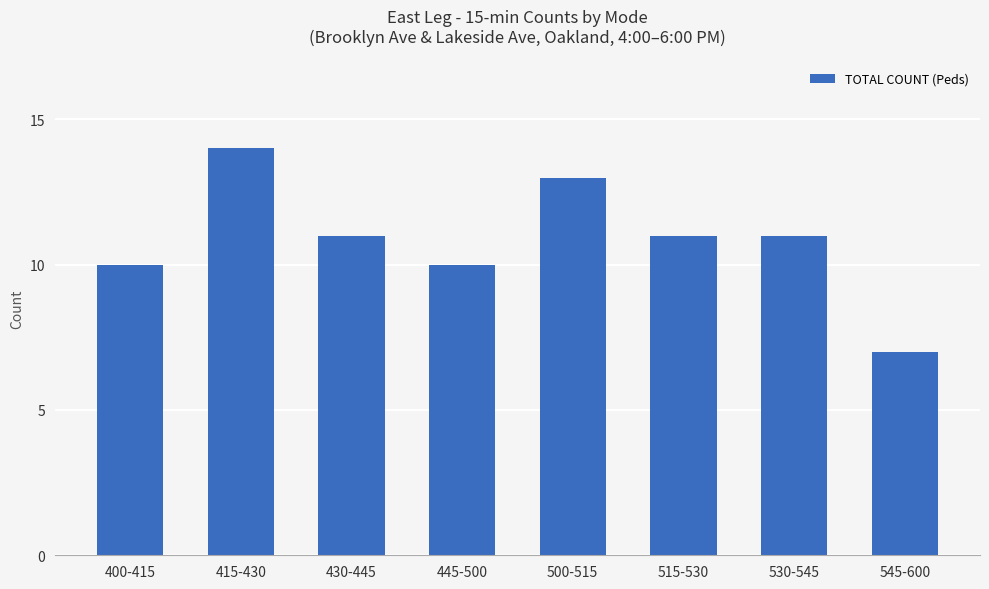

What is the value of the 7th bar from the left?

11